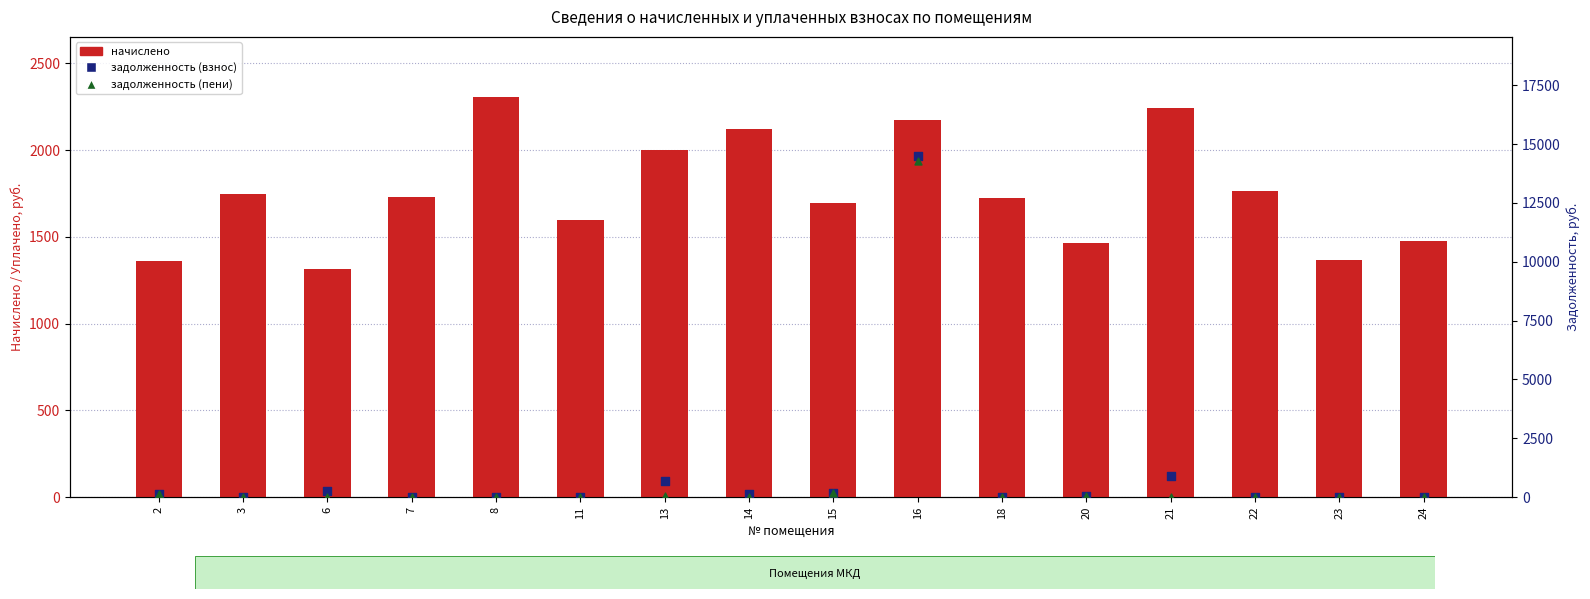

At which category is the sum across all series the highest?

16